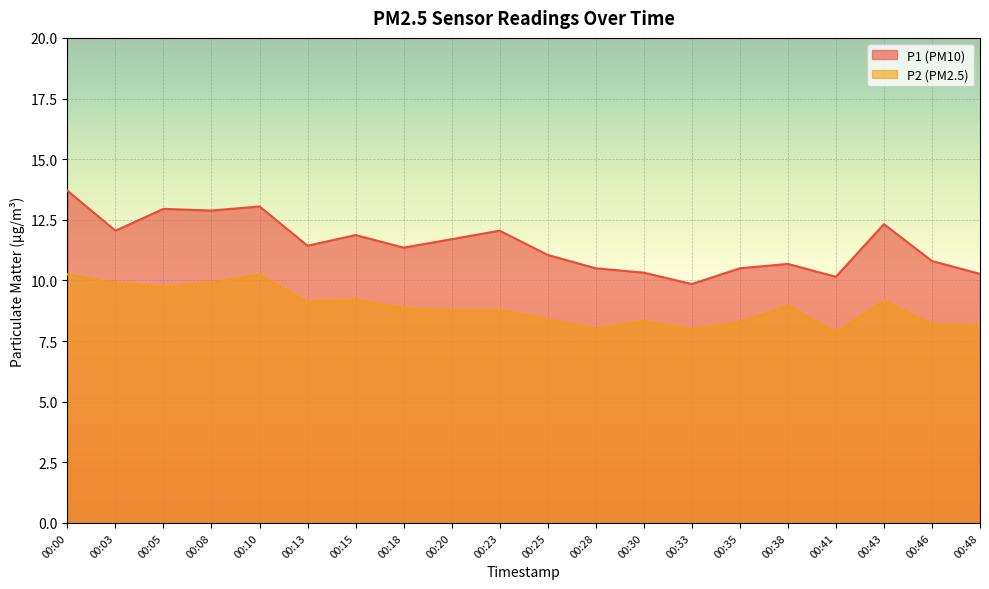

True or false: P2 and P1 intersect in this chart.

False